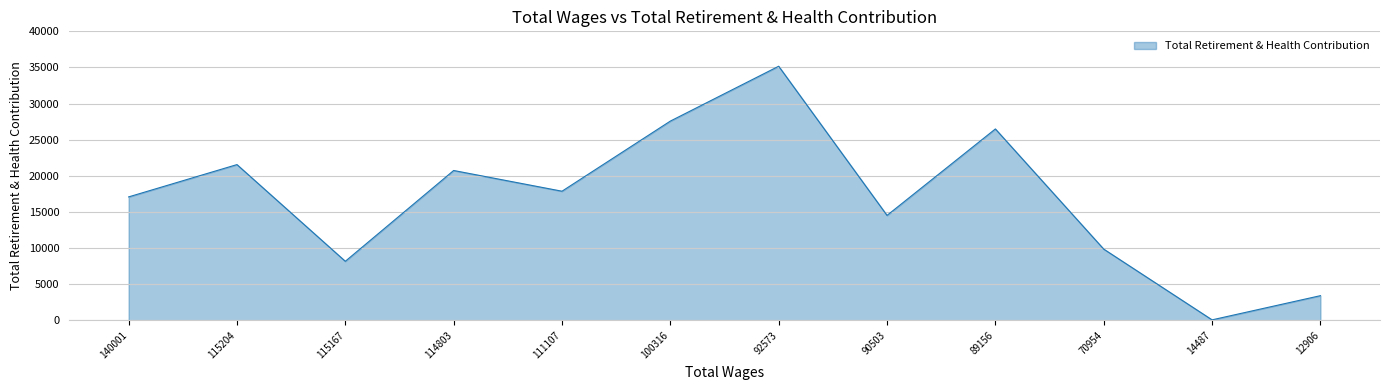

What is the difference between the second highest and second lowest values?

24164